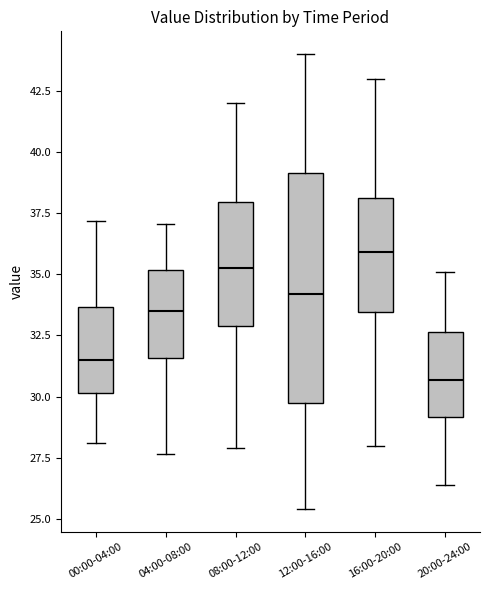

Reading left to right, transcribe this box plot: for each box, give where its median line is, the range the box spans, and where its two whiskers end, as read against the y-axis. The values are not printed on the chart, so give them approximately, as read against the axis.

00:00-04:00: median 31.5, box 30.0 to 33.5, whiskers 28.0 to 37.0
04:00-08:00: median 33.5, box 31.5 to 35.0, whiskers 27.5 to 37.0
08:00-12:00: median 35.5, box 33.0 to 38.0, whiskers 28.0 to 42.0
12:00-16:00: median 34.0, box 30.0 to 39.0, whiskers 25.5 to 44.0
16:00-20:00: median 36.0, box 33.5 to 38.0, whiskers 28.0 to 43.0
20:00-24:00: median 30.5, box 29.0 to 32.5, whiskers 26.5 to 35.0